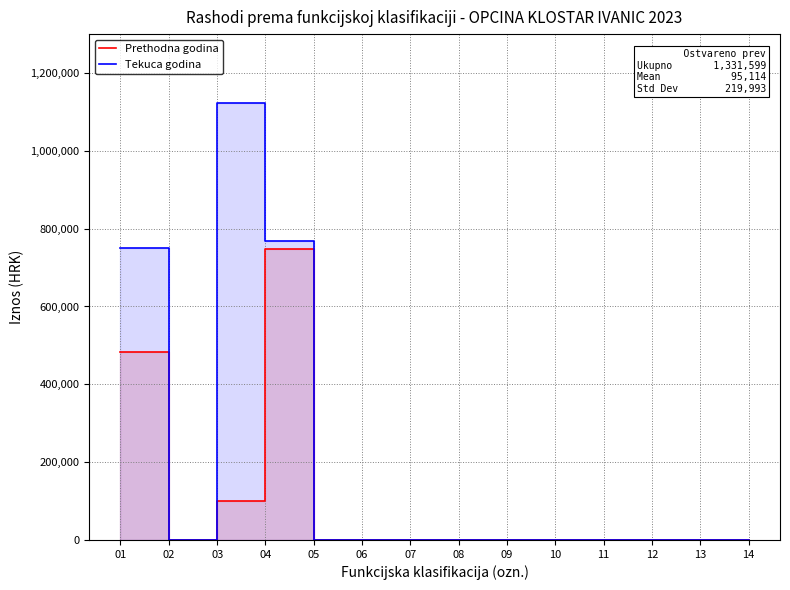

Rank the series at 08 from lowest to highest value.

Prethodna godina, Tekuca godina